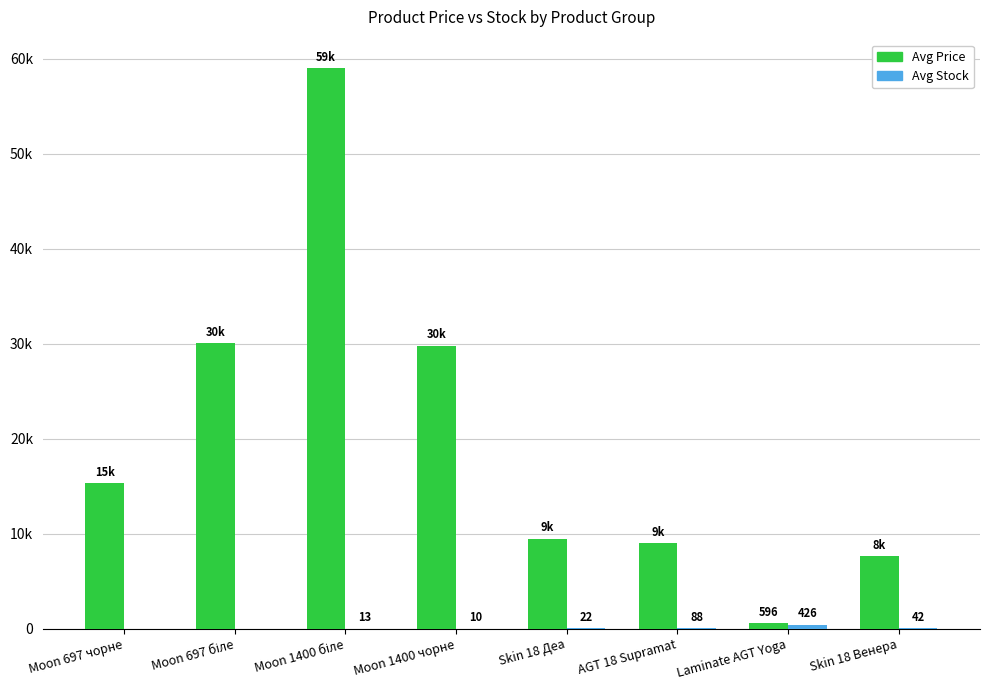

True or false: Avg Price has a value of 27449.4 at Moon 697 чорне.

False